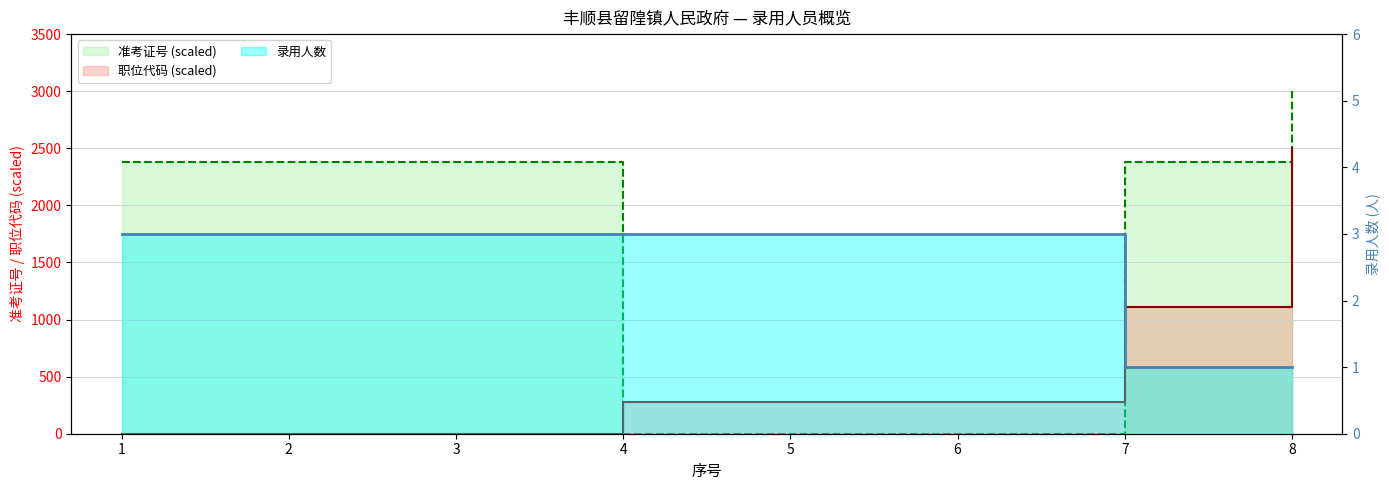

What is the difference between the 准考证号 values at 7 and 5?

2378.4